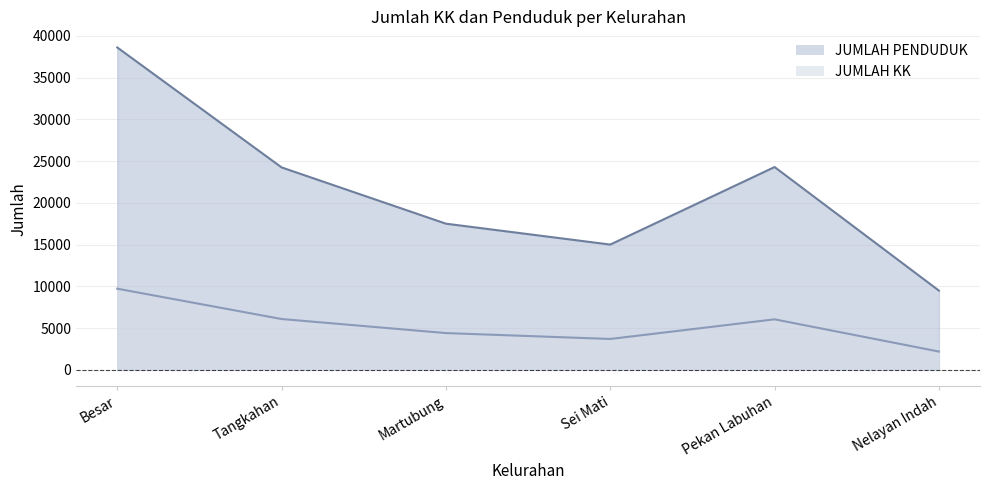

Does the chart display data point markers on the line(s)?

No